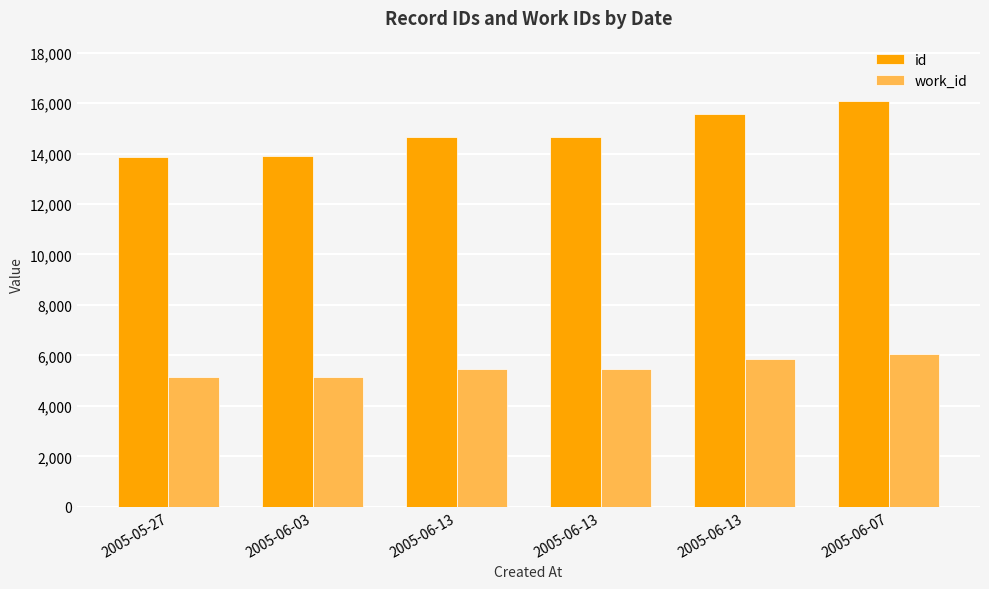

At which label is work_id closest to 5612?

2005-06-13